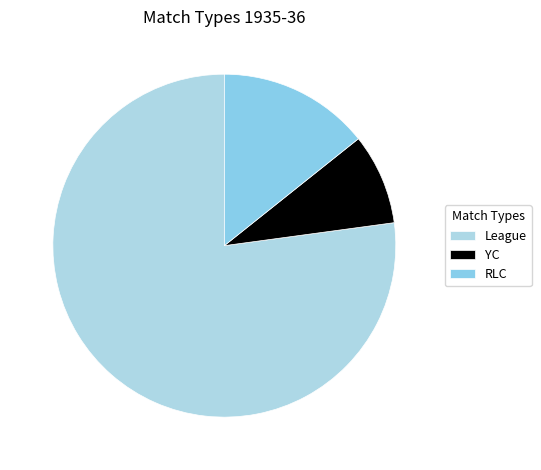

How many segments does this pie chart have?

3